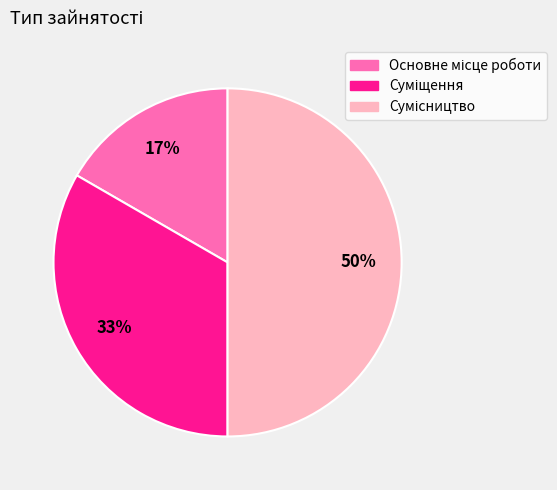

To the nearest percent, what is the difference between the largest and smallest slice percentages?

33%